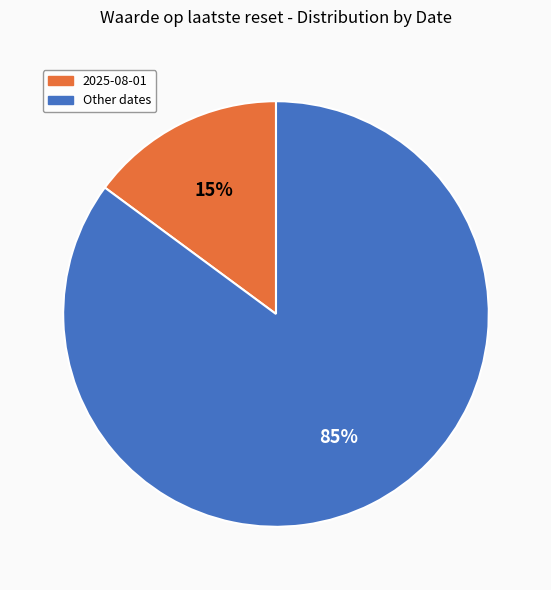

To the nearest percent, what is the difference between the largest and smallest slice percentages?

70%